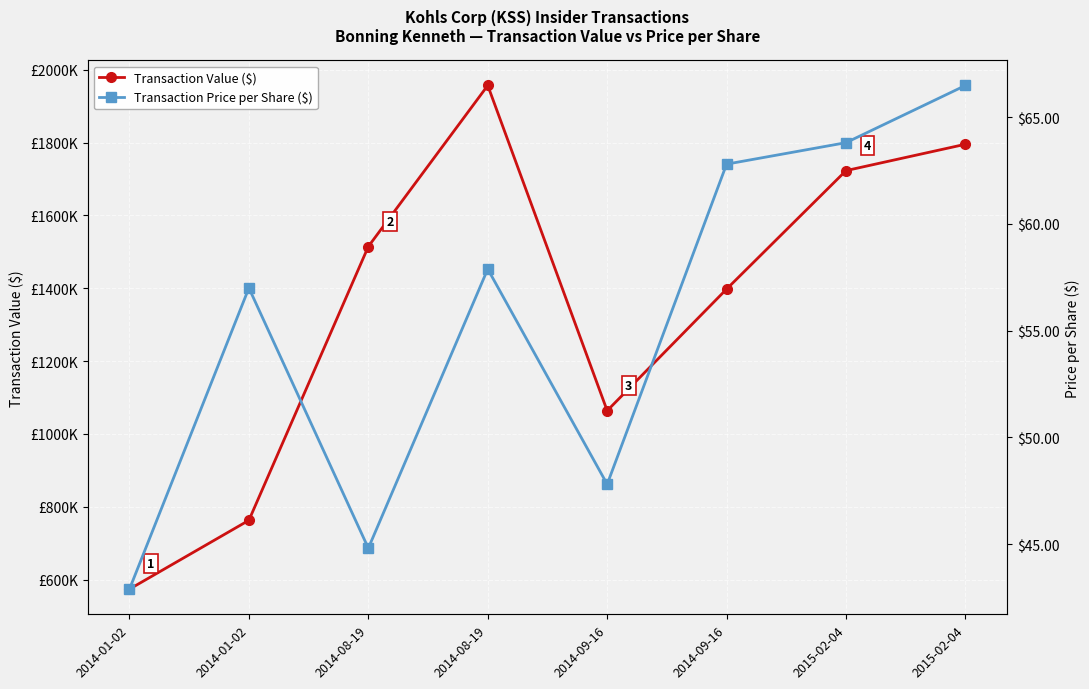

What is the spread (max minus min) of values at 2014-09-16?

1063870.2